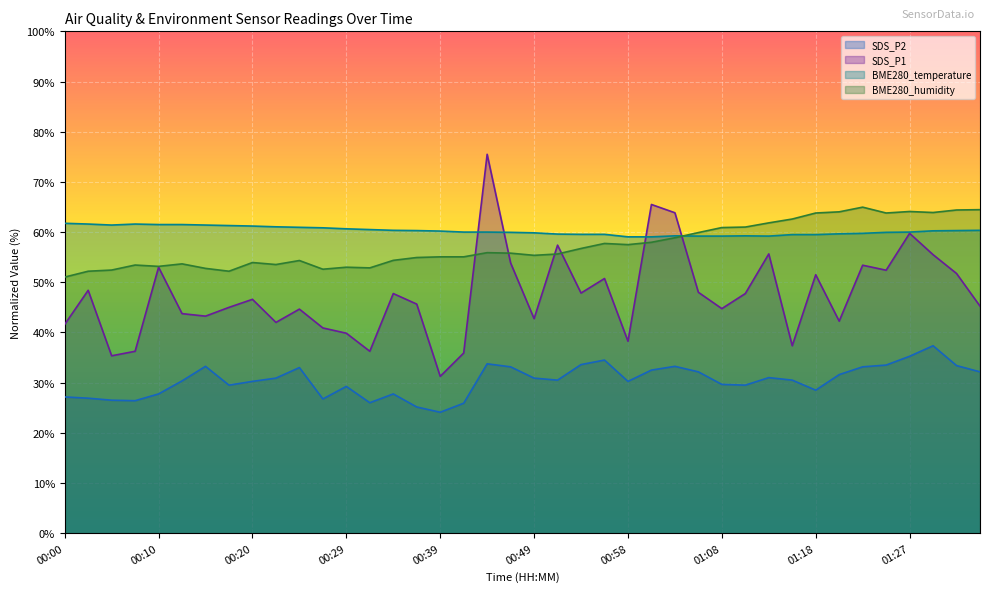

Where does the SDS_P1 series first go above 46?

00:03